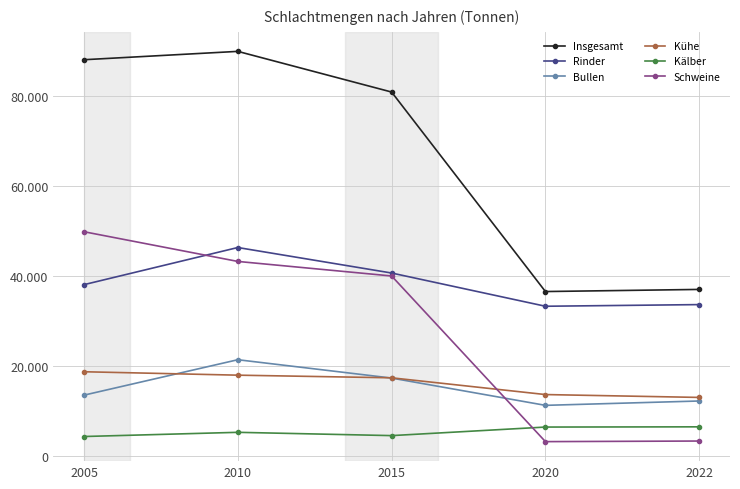

At which category is the sum across all series the highest?

2010